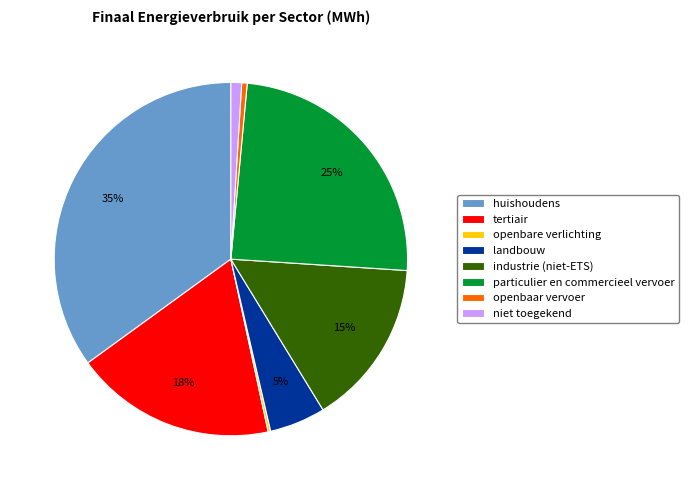

What percentage is the tertiair slice, to the nearest percent?

18%